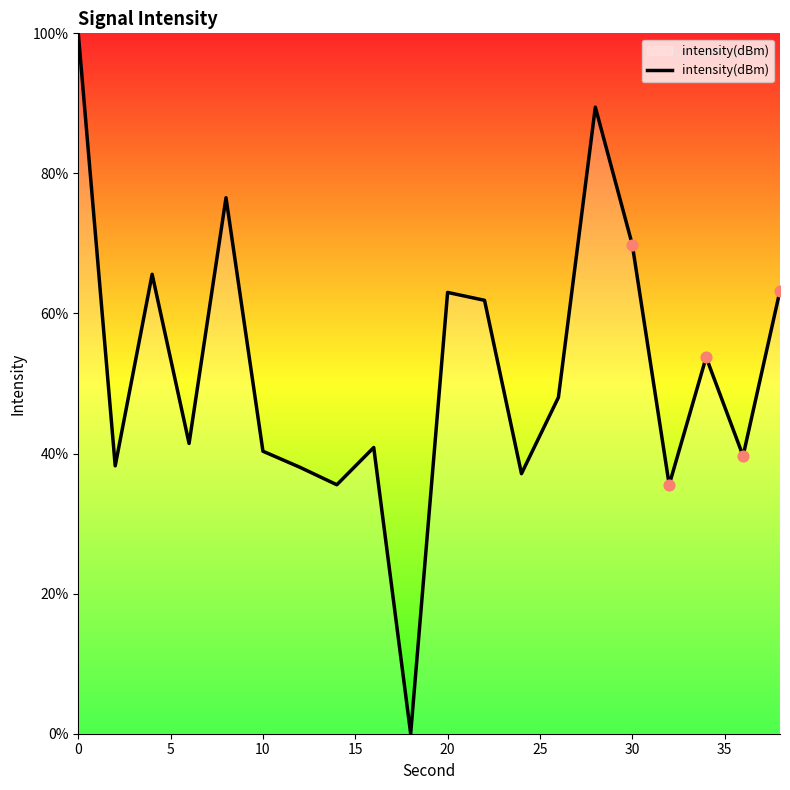

What is the maximum value shown in the chart?

100.0